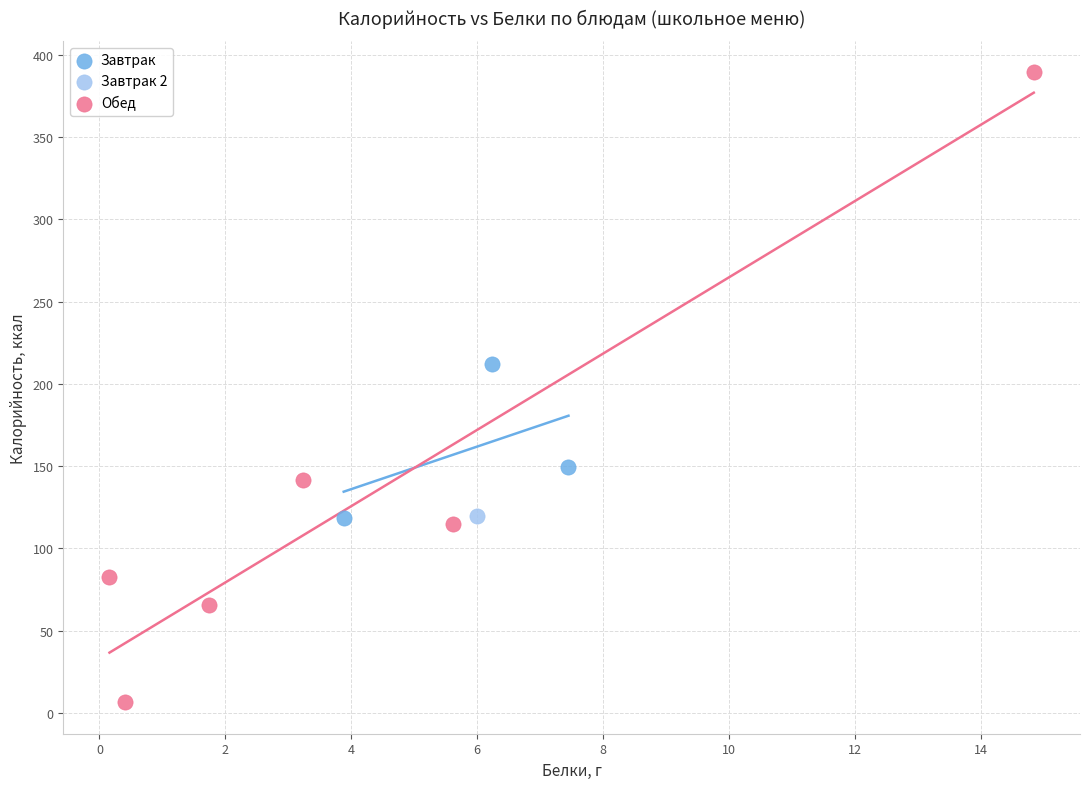

Which series contains the lowest Y value?

Обед